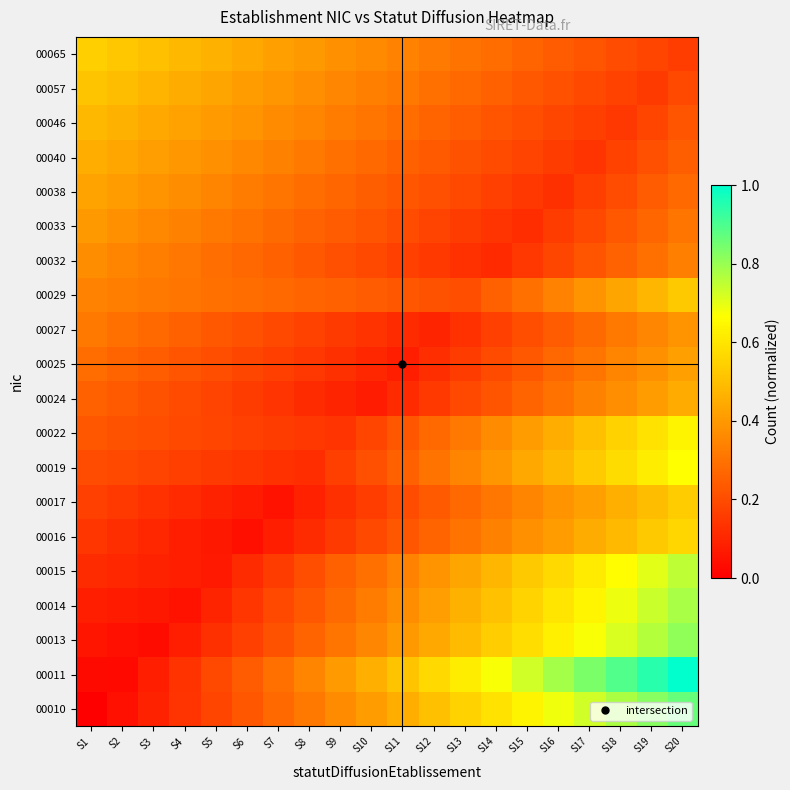

How many data points does each series have?

20